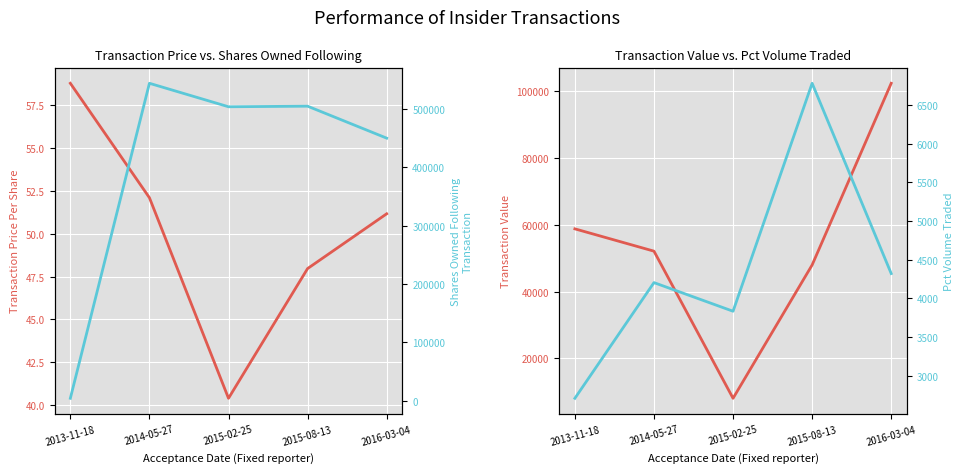

Does the chart display data point markers on the line(s)?

No